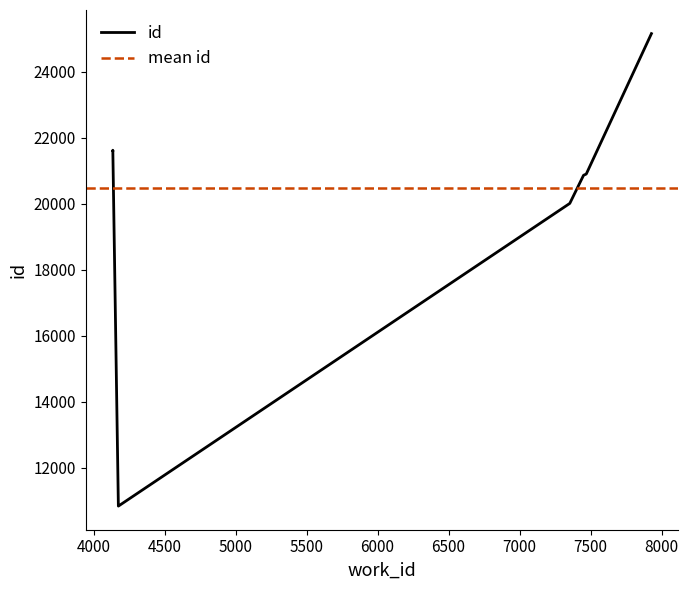

List the labels in order of value, largest first.

7929, 4136, 4136, 4136, 4136, 7470, 7451, 7354, 4175